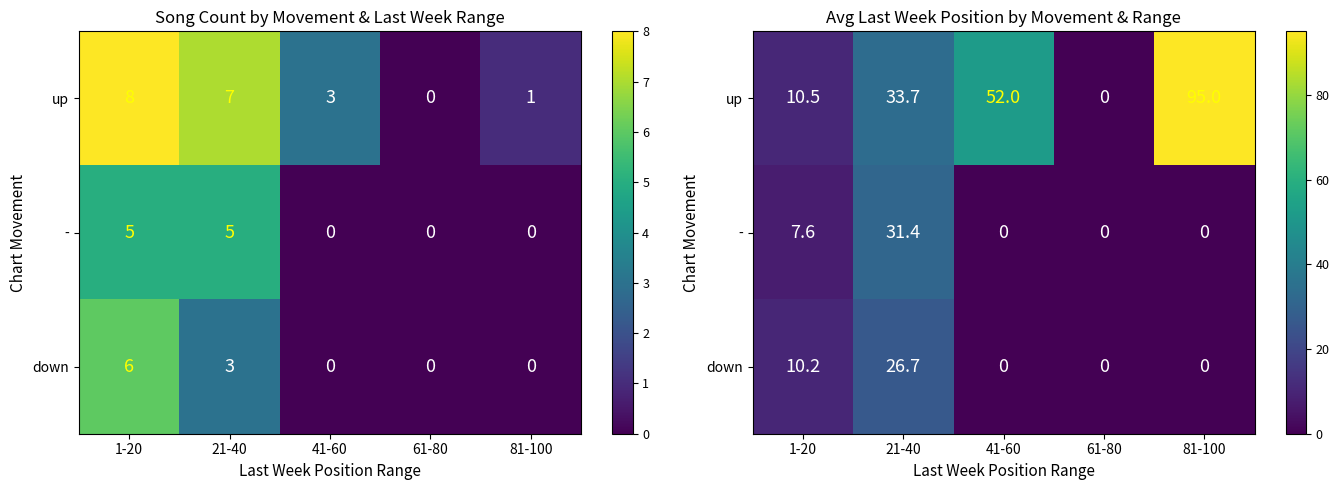

How many data points in down are above 0?

2